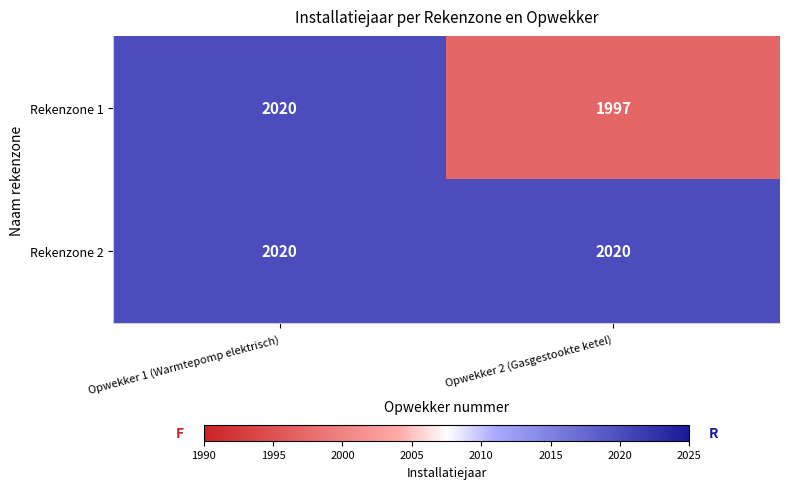

What is the difference between the maximum and minimum values in the Rekenzone 1 series?

23